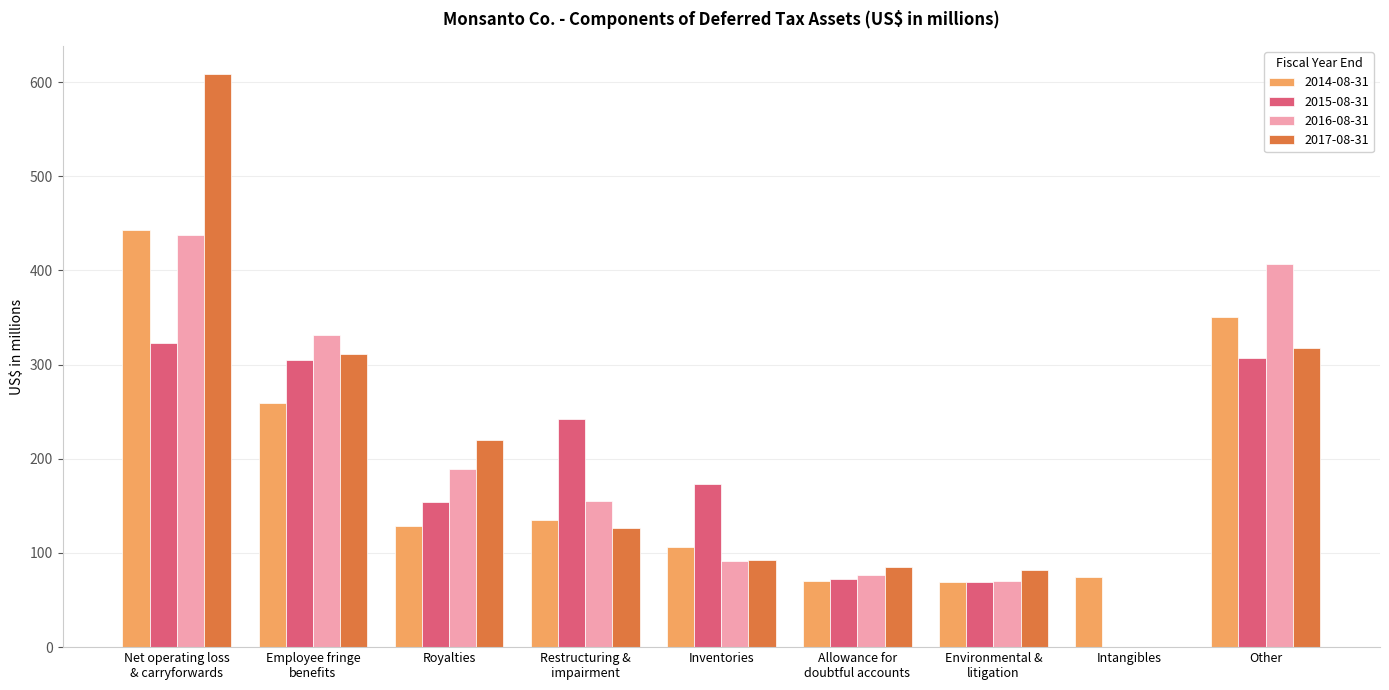

What is the spread (max minus min) of values at Net operating loss
& carryforwards?

285